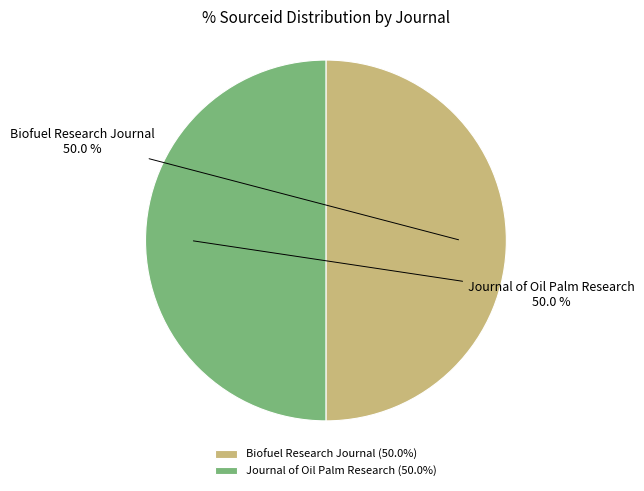

Approximately how many times larger is the value at Journal of Oil Palm Research compared to Biofuel Research Journal?

1.0